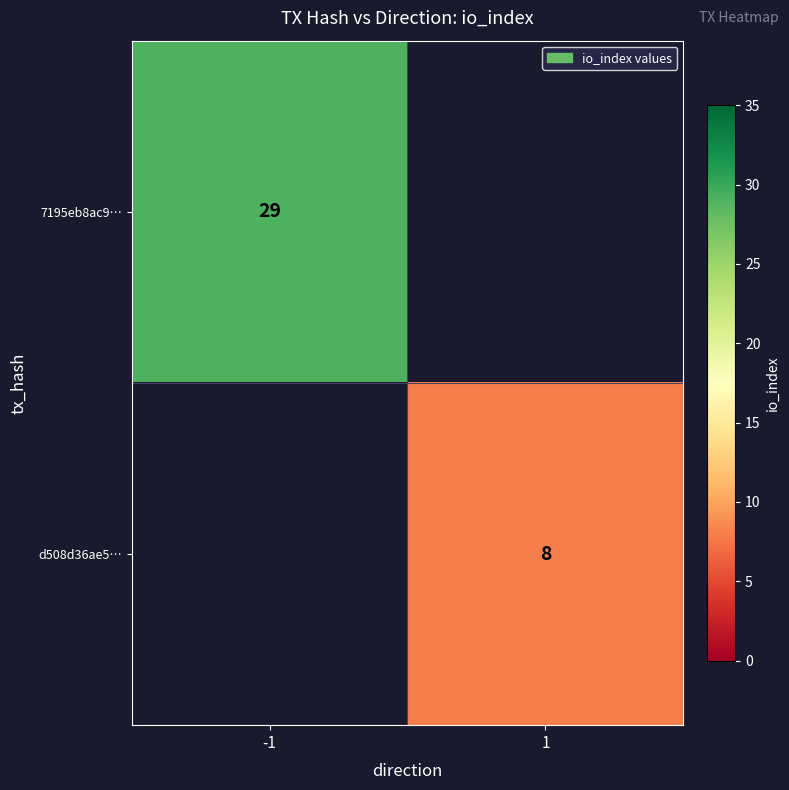

Which category has the lowest value across all series?

1